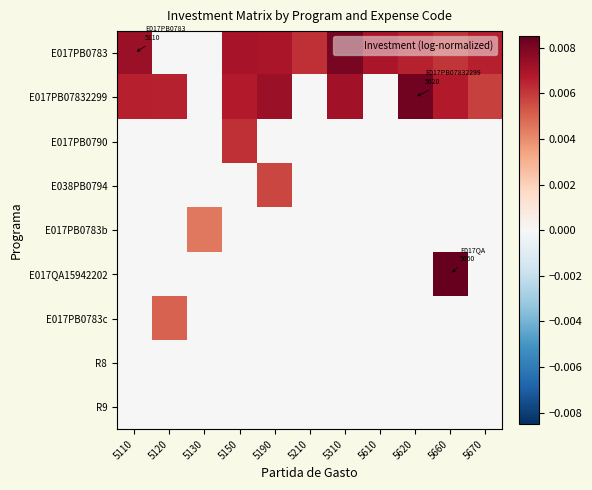

Rank the series at 5620 from lowest to highest value.

E017PB0790, E038PB0794, E017PB0783b, E017QA15942202, E017PB0783c, R8, R9, E017PB0783, E017PB07832299